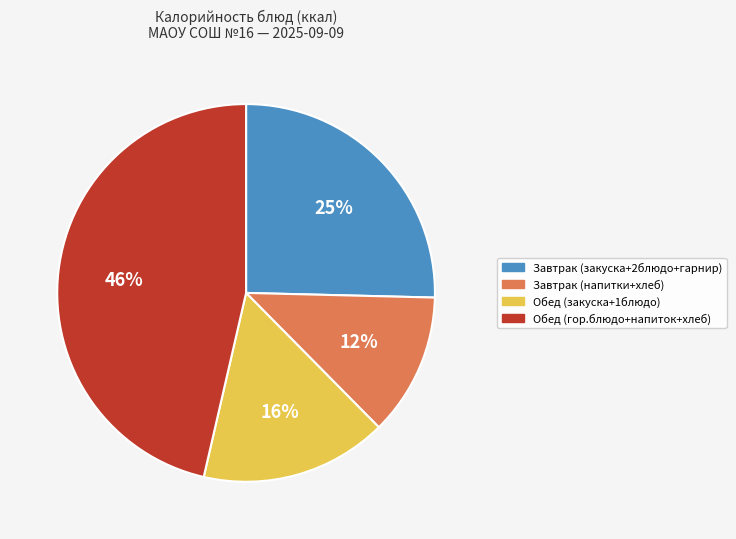

To the nearest percent, what is the difference between the largest and smallest slice percentages?

34%